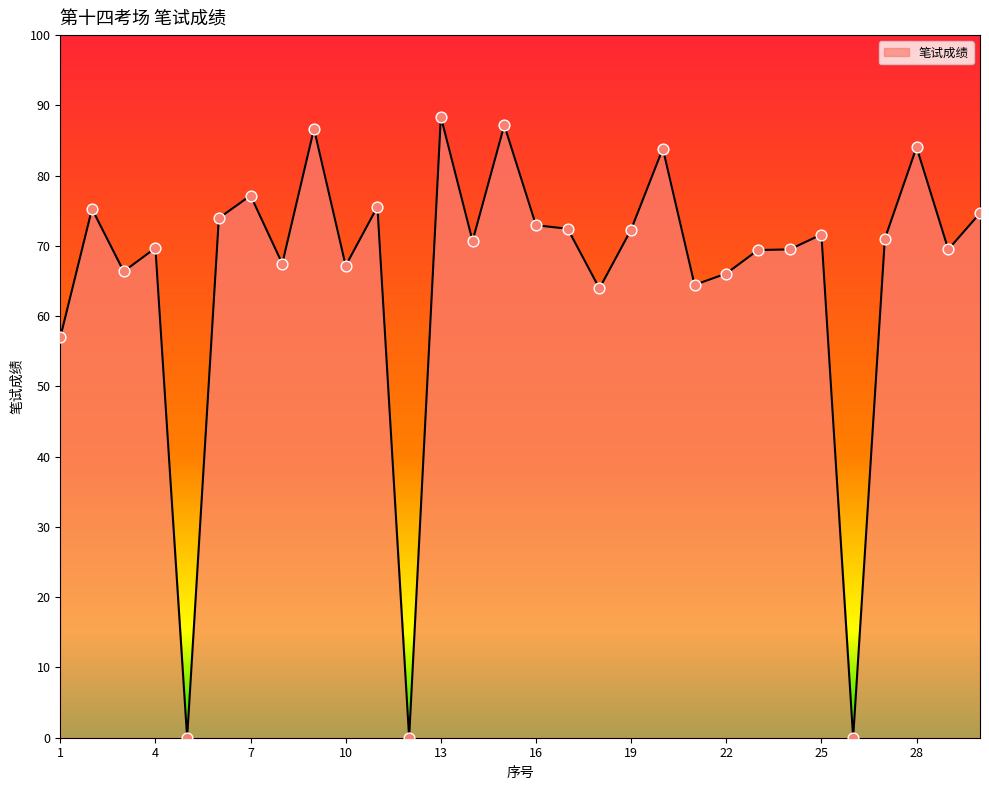

What is the greatest value displayed?

88.4